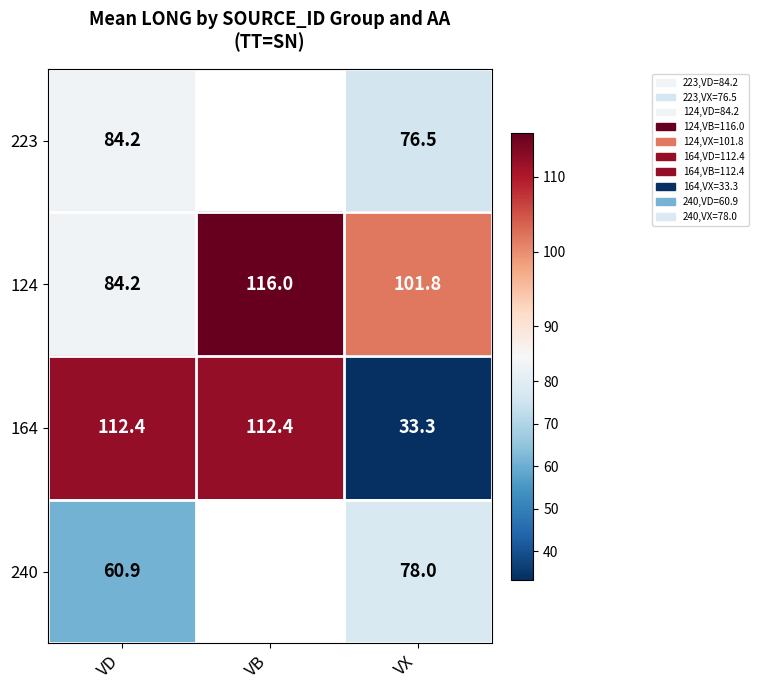

What is the difference between the 164 values at VD and VX?

79.1